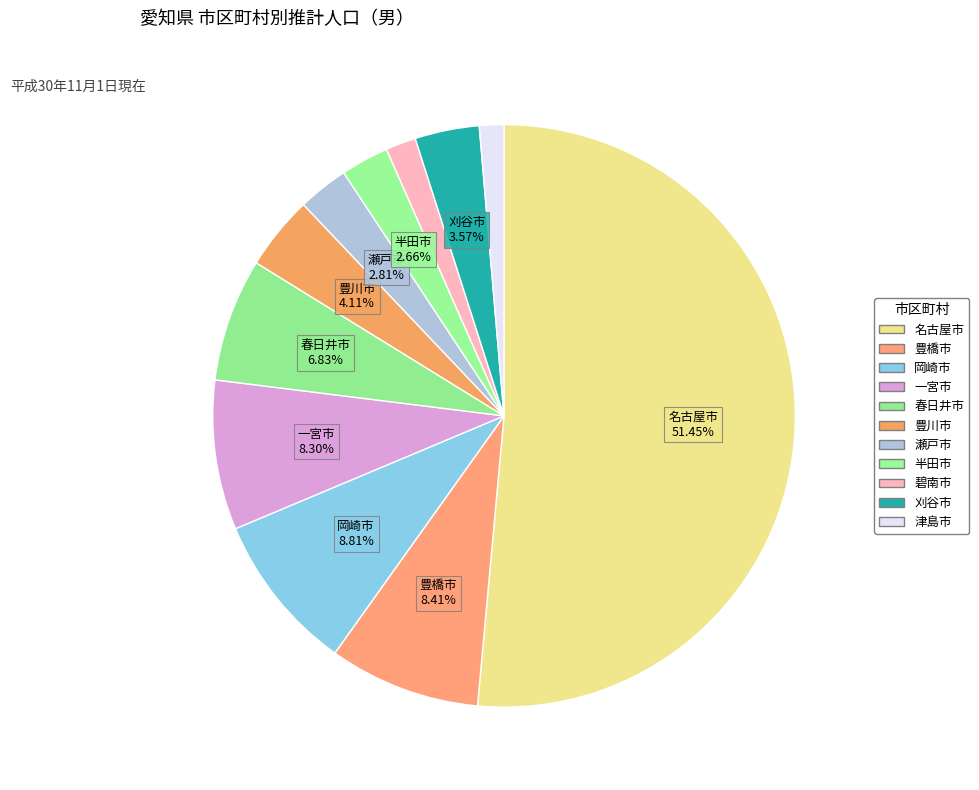

Which category accounts for the majority?

名古屋市